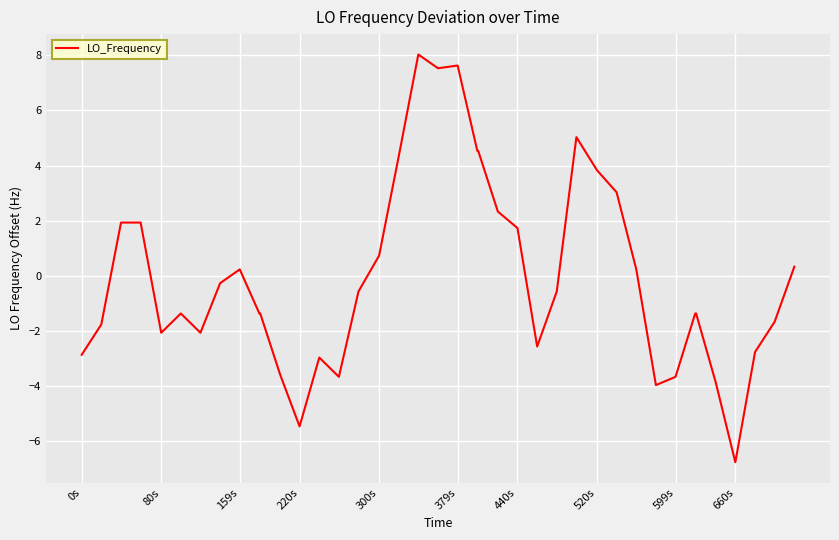

What is the minimum value shown in the chart?

-6.8